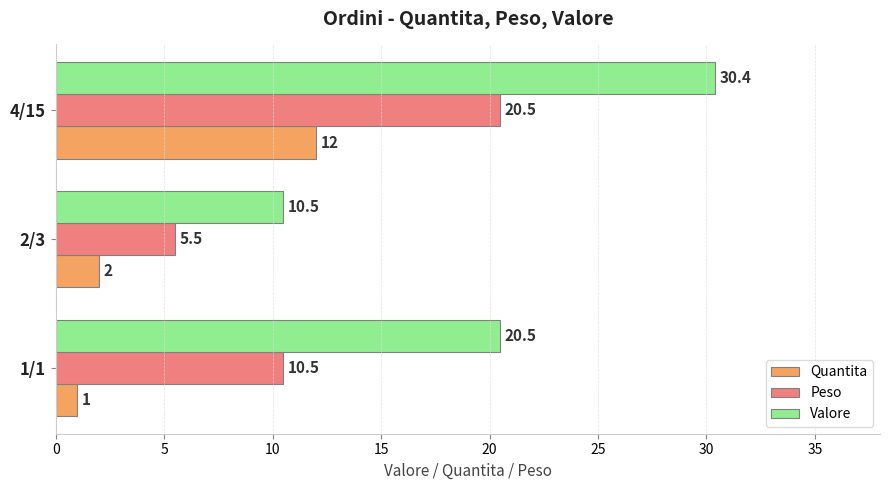

What is the difference between the maximum and minimum values in the Peso series?

15.0